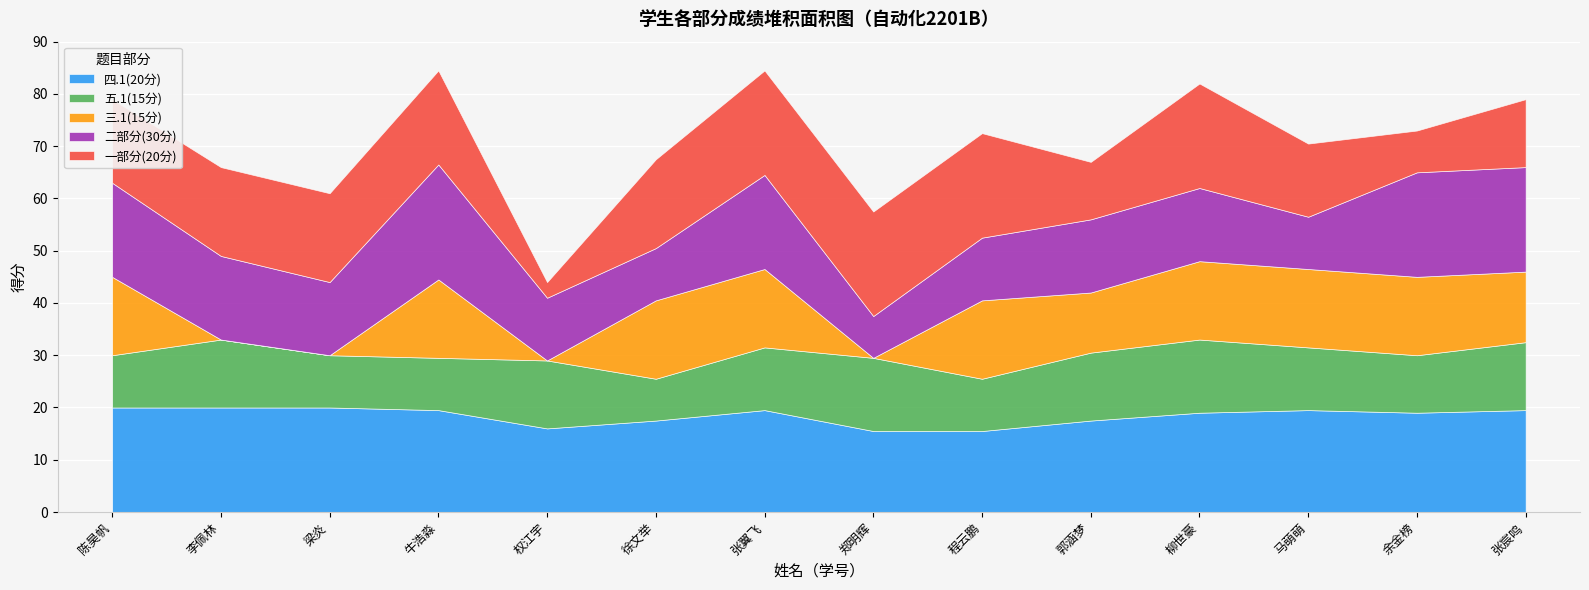

True or false: 一部分(20分) and 五.1(15分) intersect in this chart.

True